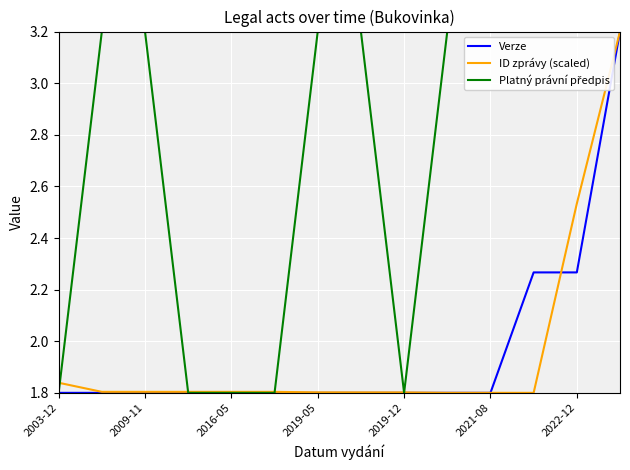

What is the highest value of the ID zprávy (scaled) series?

3.2